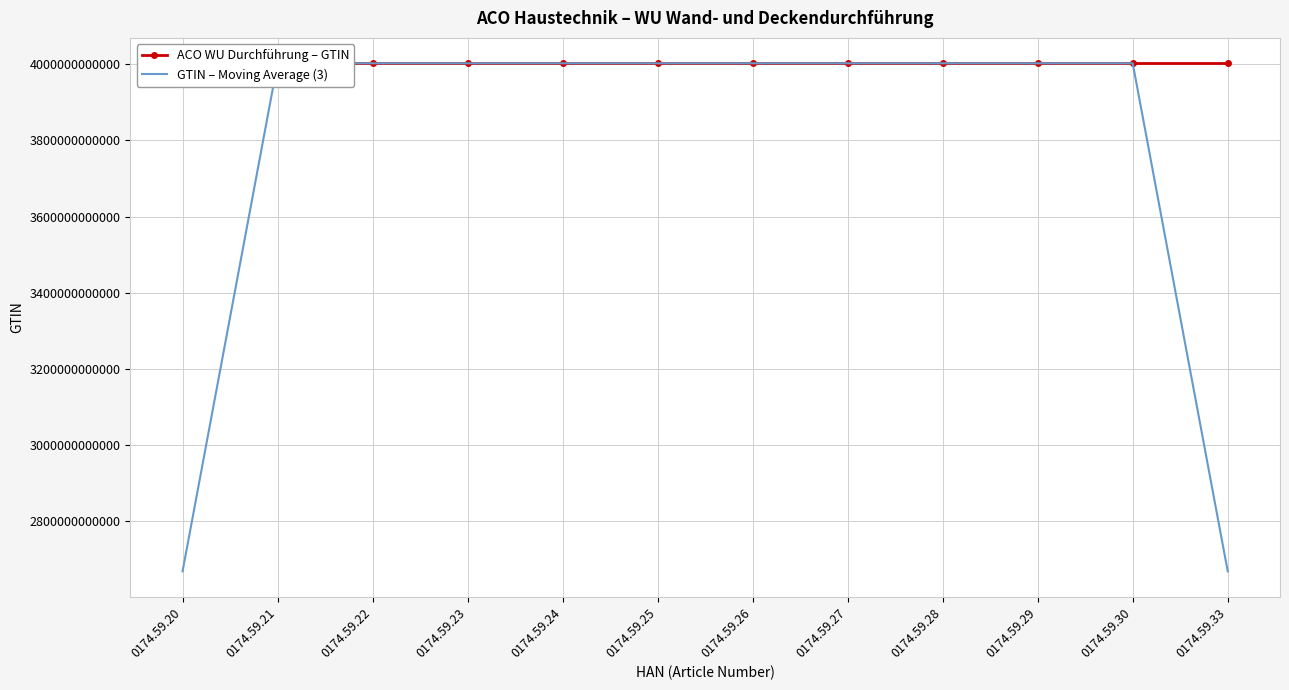

How many data points in ACO WU Durchführung – GTIN are above 4002626974563?

5